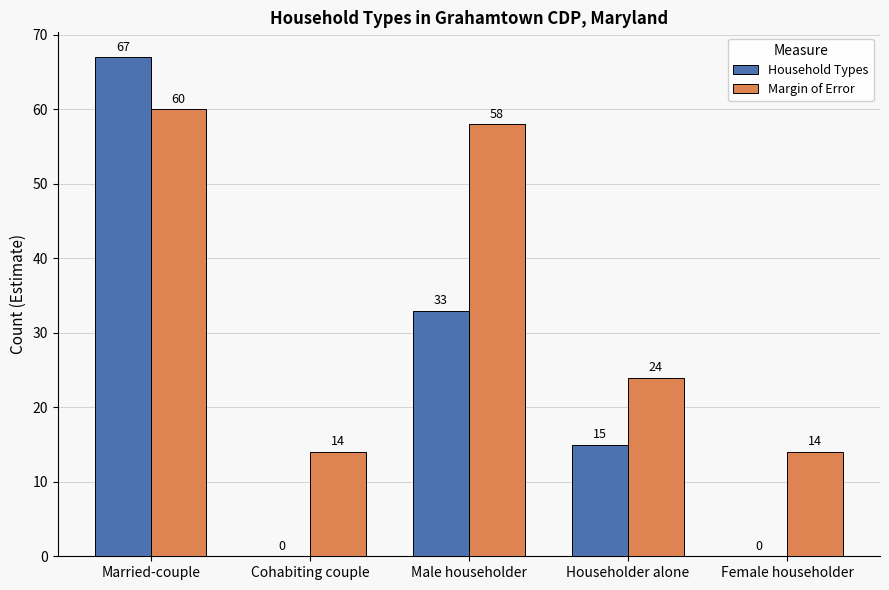

Reading left to right, extract all data points from this chart.

Household Types: Married-couple=67	Cohabiting couple=0	Male householder=33	Householder alone=15	Female householder=0
Margin of Error: Married-couple=60	Cohabiting couple=14	Male householder=58	Householder alone=24	Female householder=14